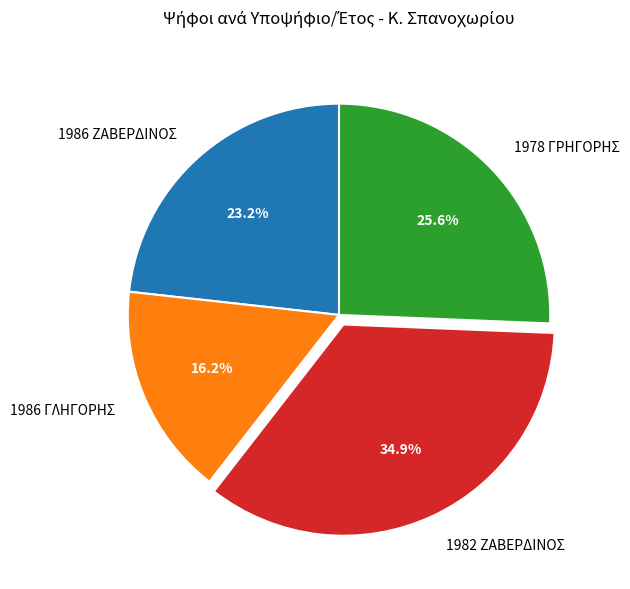

Which category has the biggest portion of the pie?

1982 ΖΑΒΕΡΔΙΝΟΣ